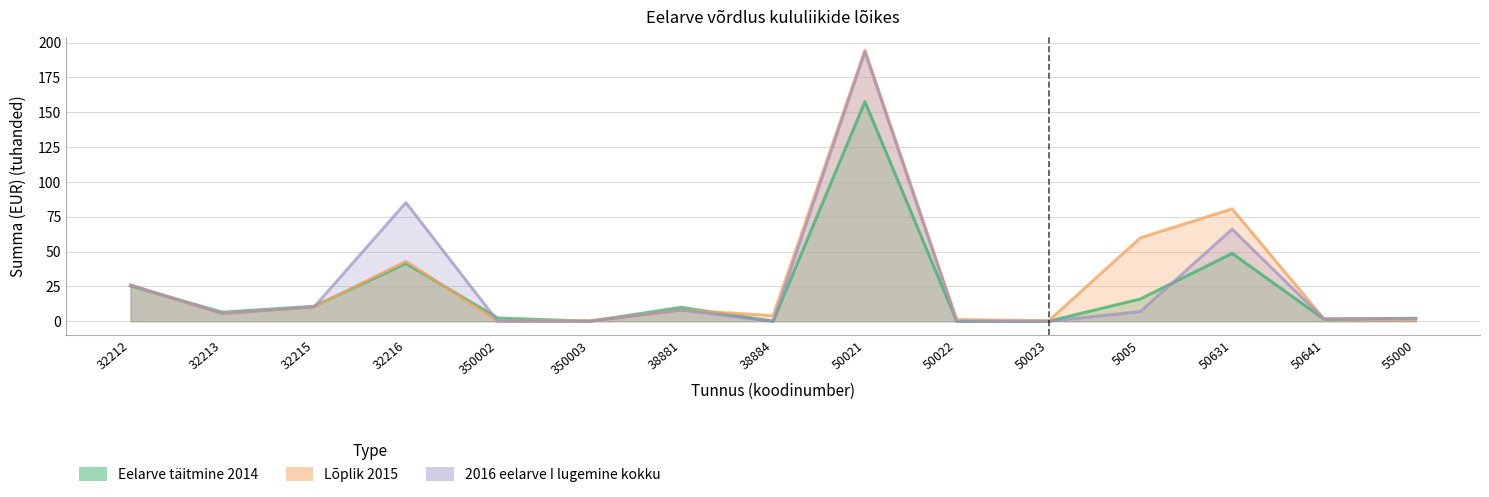

Reading left to right, transcribe all the data shown in this chart.

Eelarve täitmine 2014: 25.3	6.5	10.7	41.5	2.4	0.0	10.0	0.0	157.5	0.0	0.0	16.0	48.7	1.5	2.1
Lõplik 2015: 26.0	5.5	10.3	43.0	0.2	0.3	8.0	4.1	194.5	1.3	0.2	59.9	80.6	1.7	1.4
2016 eelarve I lugemine kokku: 26.0	5.5	10.3	85.2	0.0	0.0	8.0	0.0	193.4	0.0	0.0	7.0	66.1	1.6	1.9